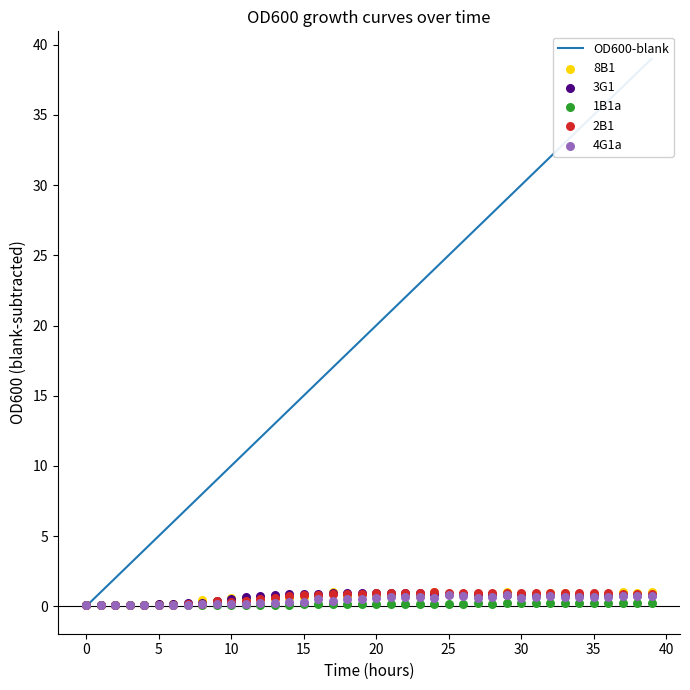

Which series contains the lowest Y value?

OD600-blank